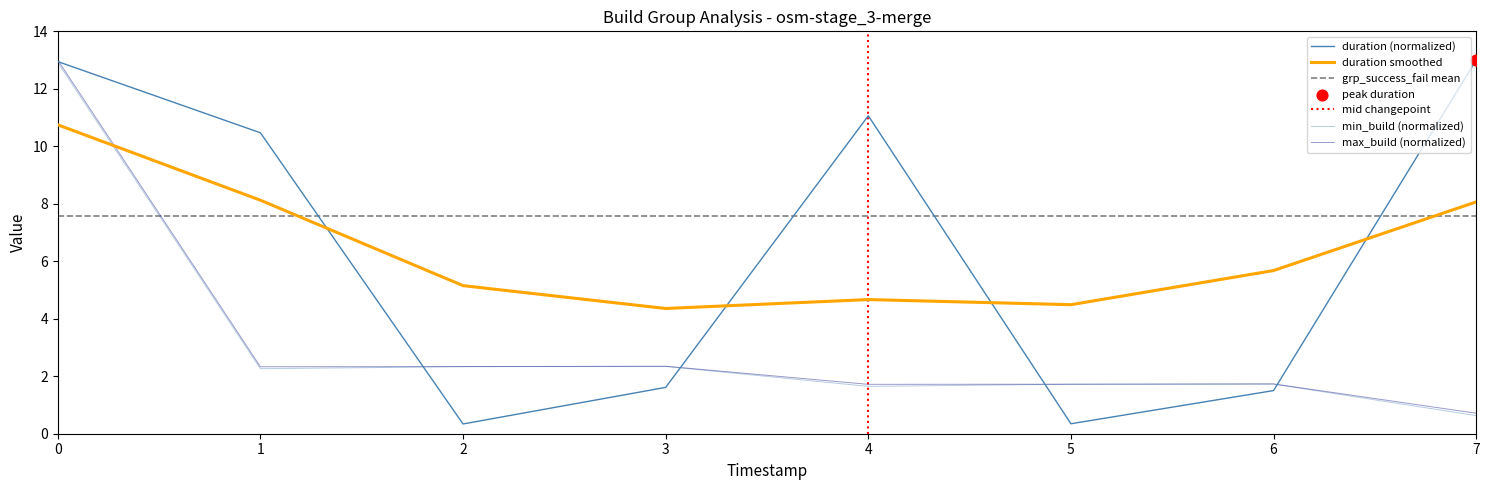

What is the total value across all series at 6?

5.0